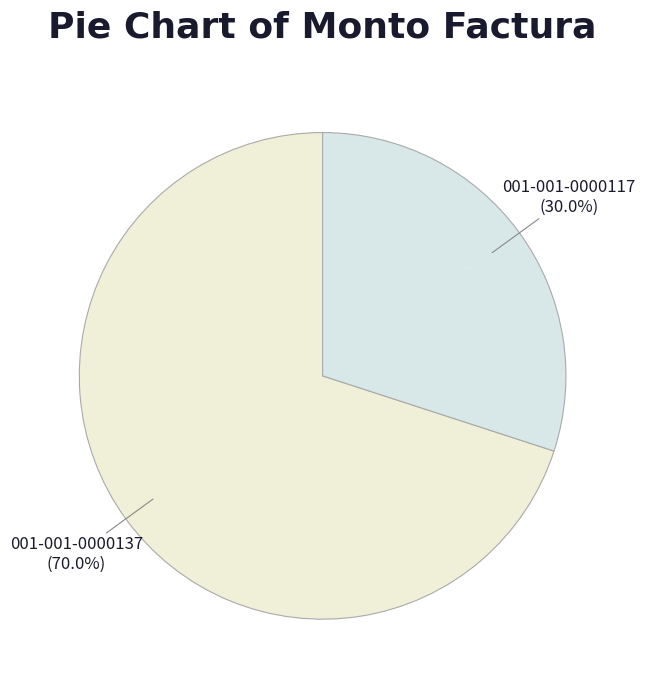

To the nearest percent, what percentage of the pie is 001-001-0000117?

30%